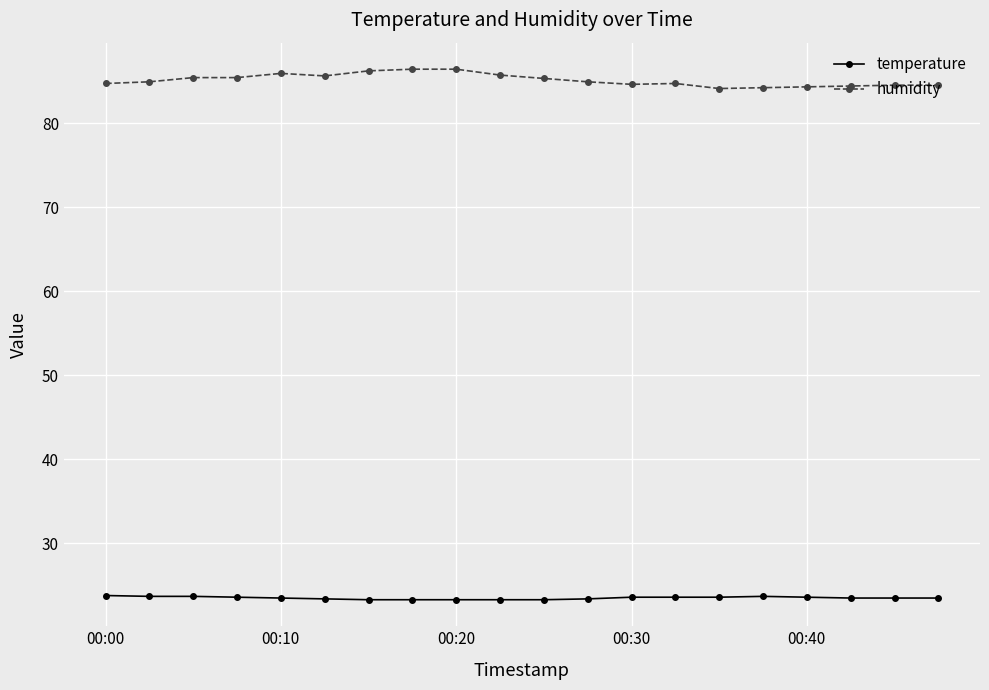

Which series has the largest total across all categories?

humidity